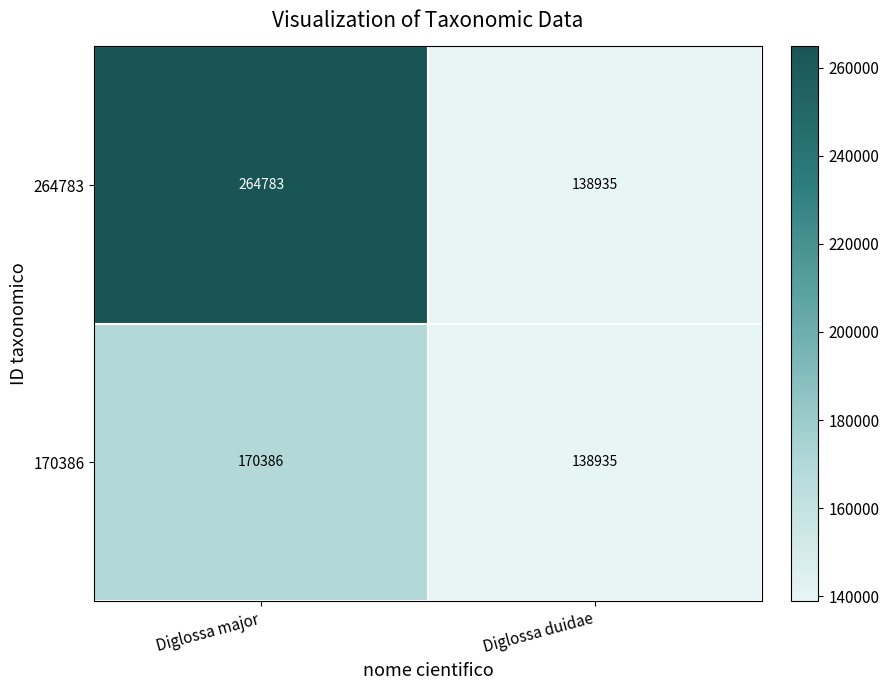

What is the difference between the 170386 values at Diglossa major and Diglossa duidae?

31451